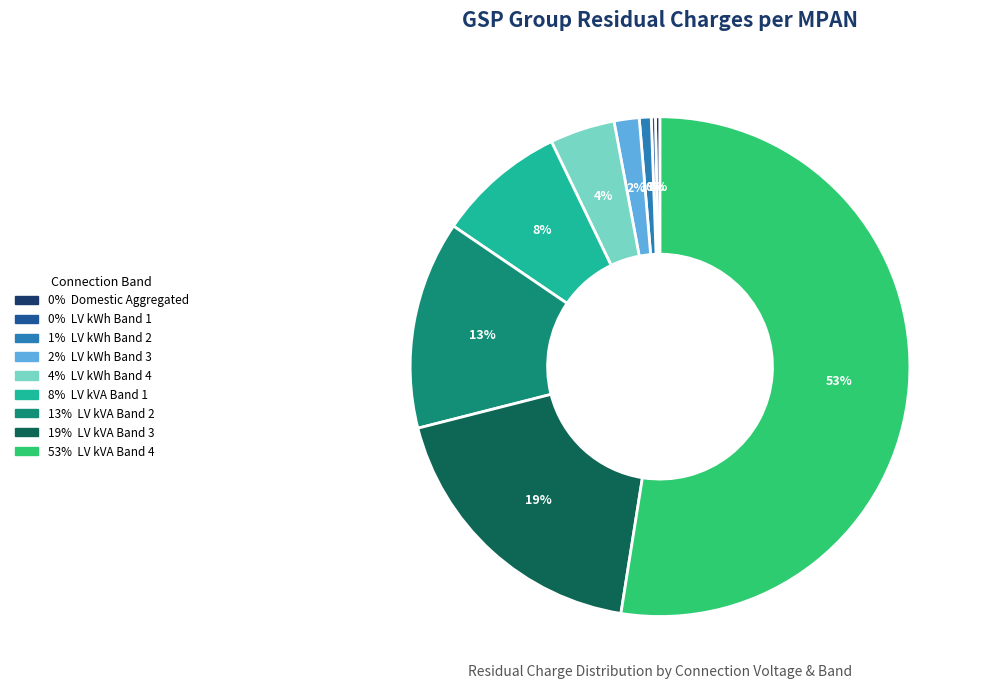

Is there a majority slice in this chart?

Yes